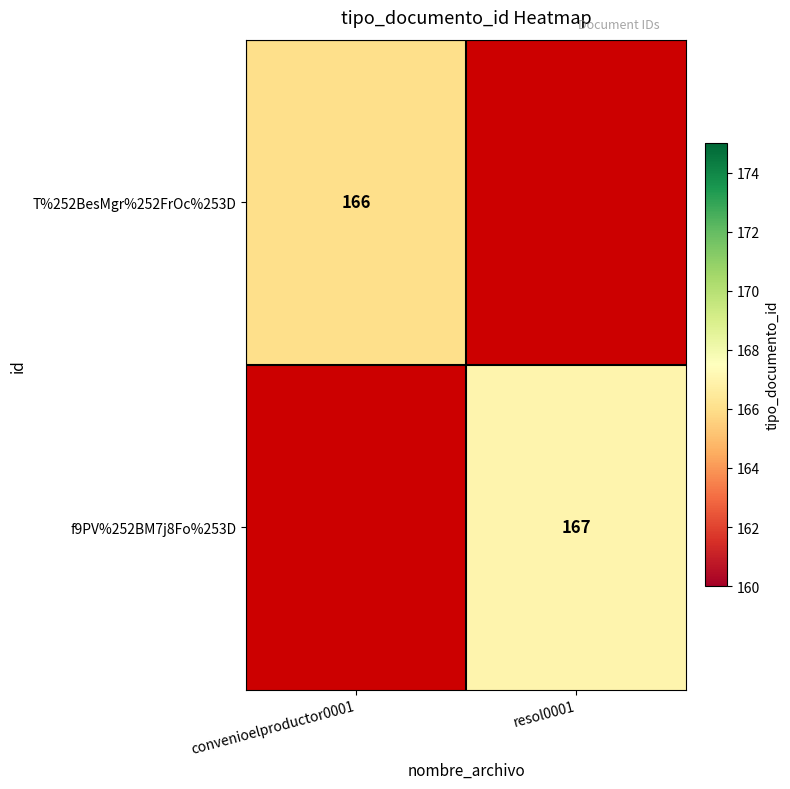

The T%252BesMgr%252FrOc%253D series shows 166 at convenioelproductor0001. True or false?

True